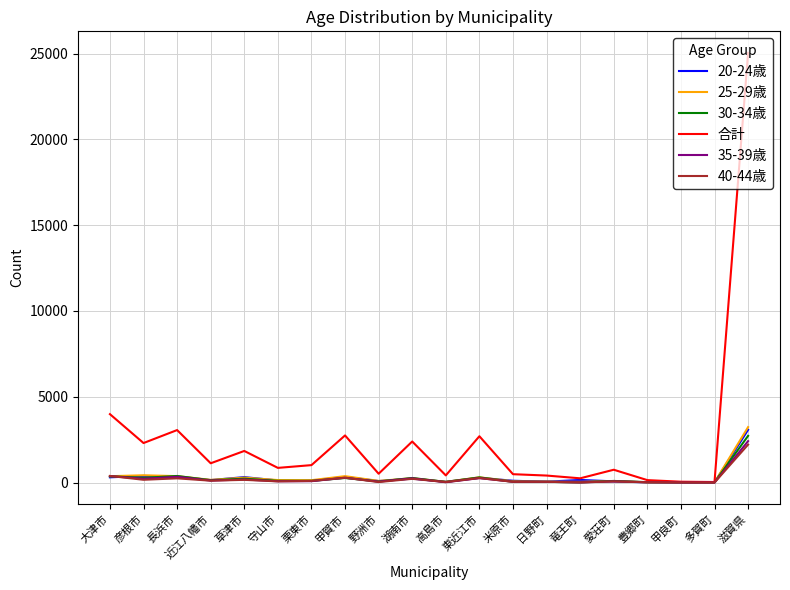

Which series has the largest range (max minus min)?

合計